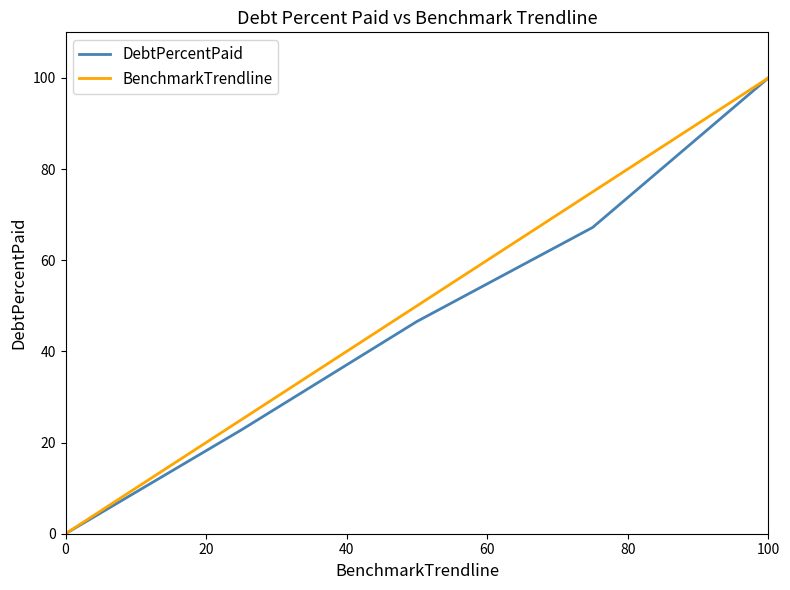

How many categories are shown in the chart?

5